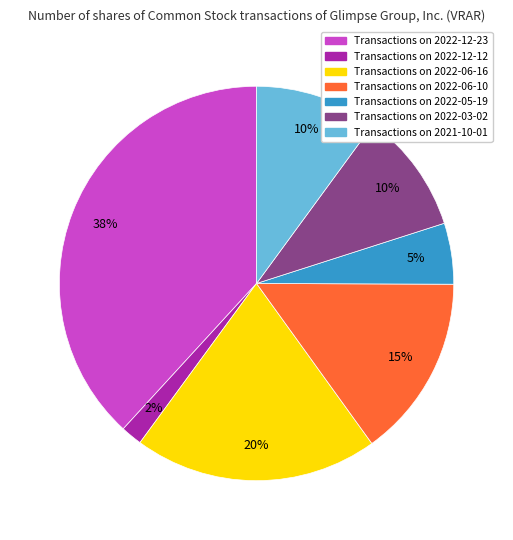

Is there any slice that represents more than half of the pie?

No